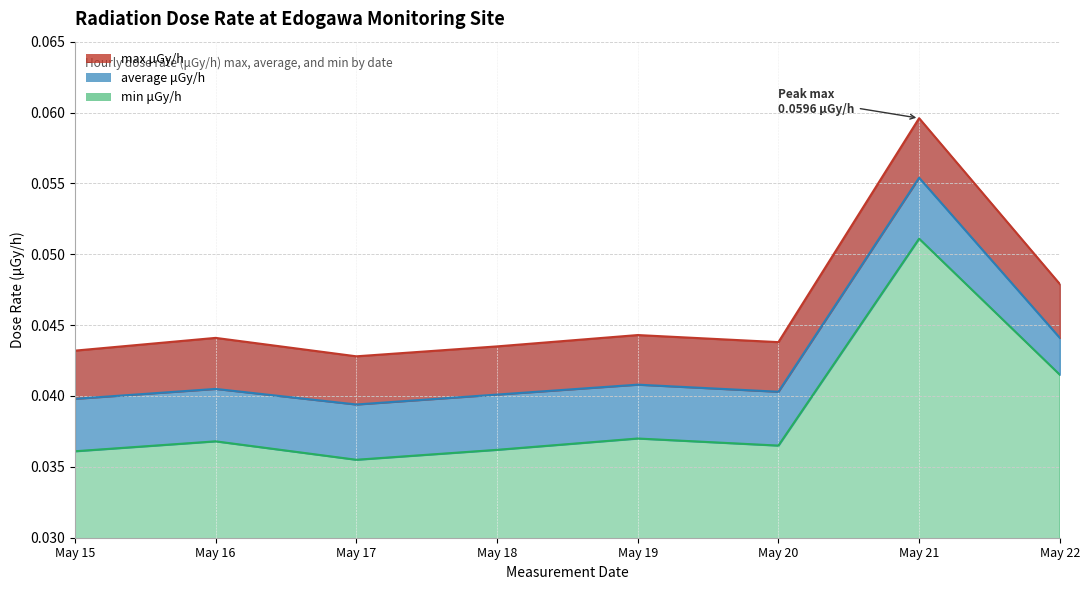

List the labels in order of average μGy/h value, smallest first.

May 17, May 15, May 18, May 20, May 16, May 19, May 22, May 21